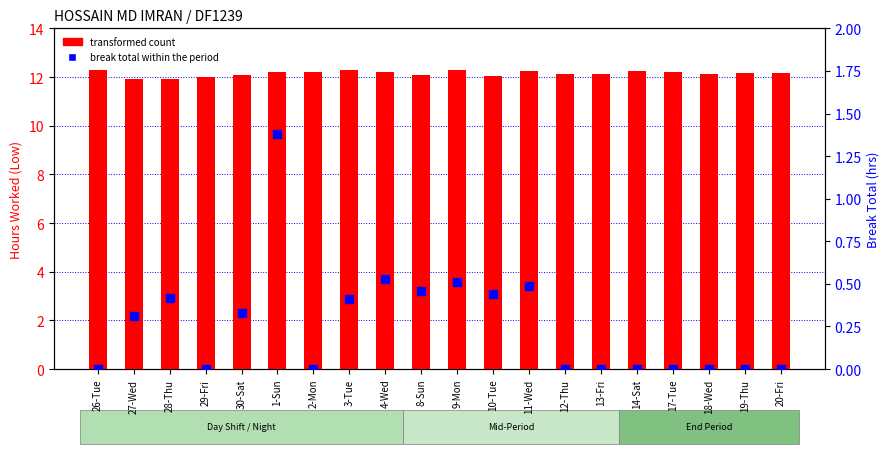

At how many categories does at least one series exceed 1?

20